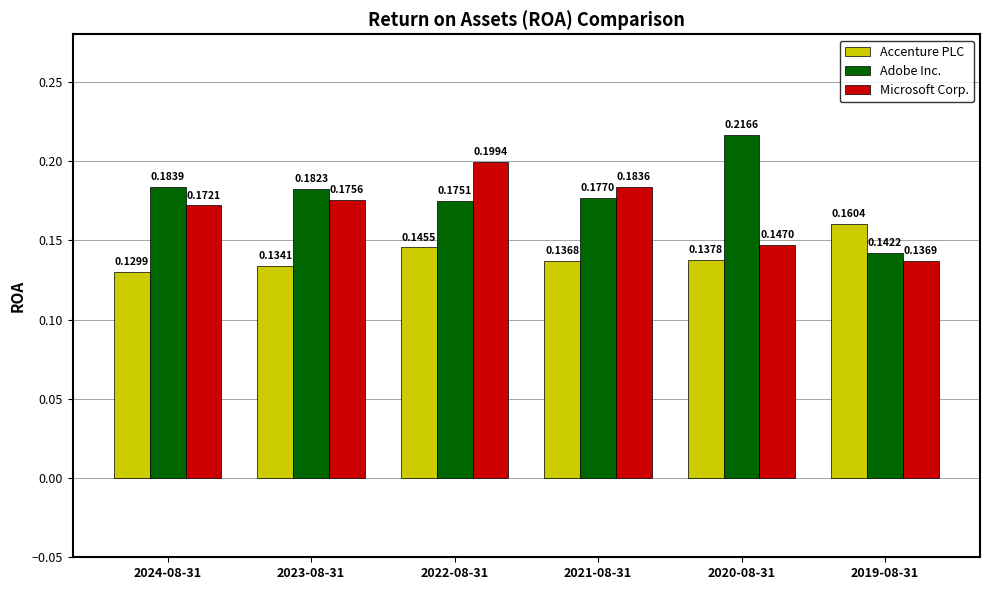

What is the sum of all Microsoft Corp. values?

1.0